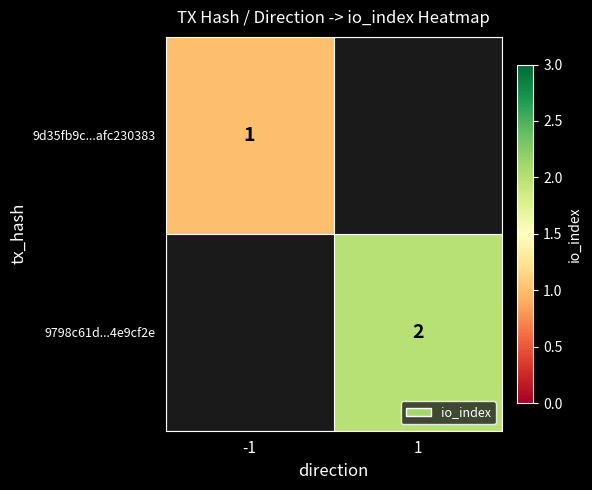

What is the smallest value displayed?

1.0